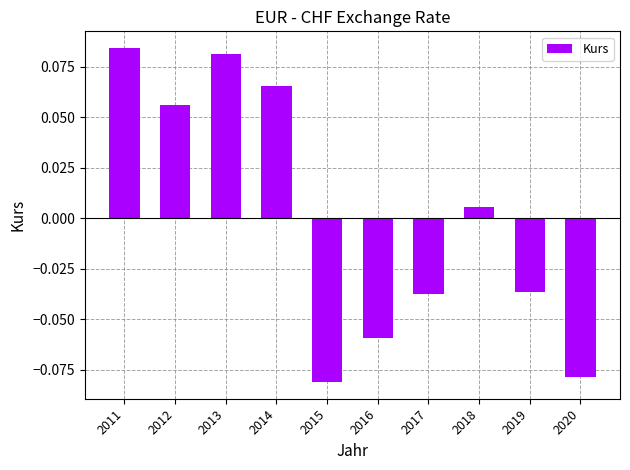

Count the number of values greater than 0.

5